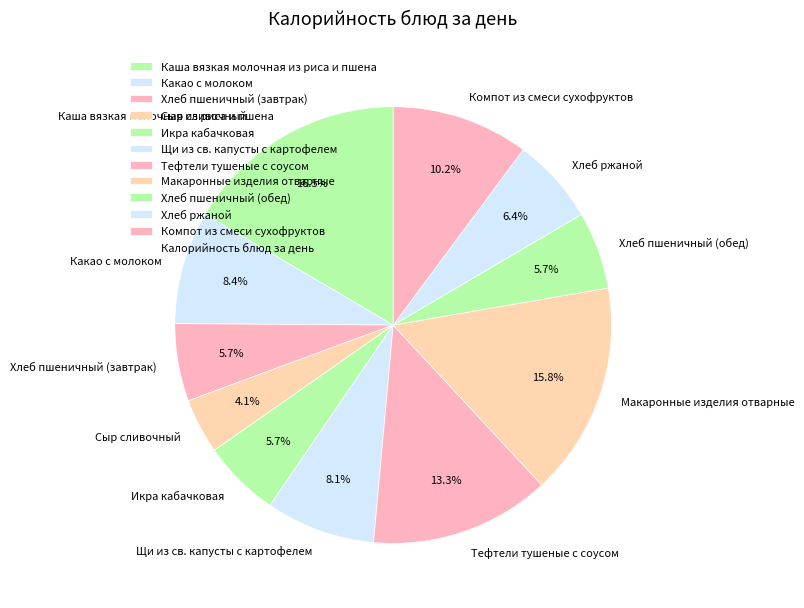

Which slice is the smallest?

Сыр сливочный